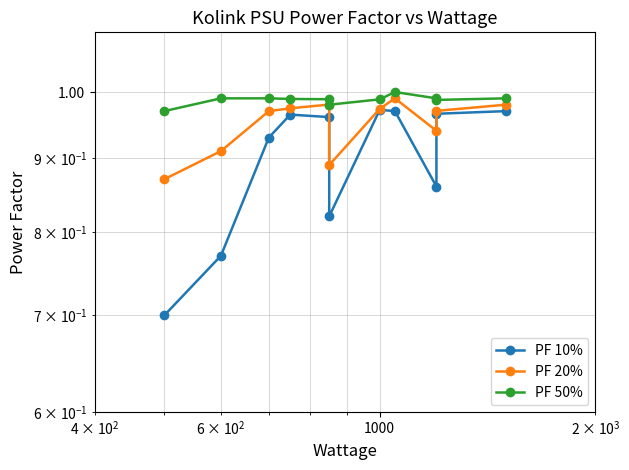

What is the minimum value for PF 10%?

0.7